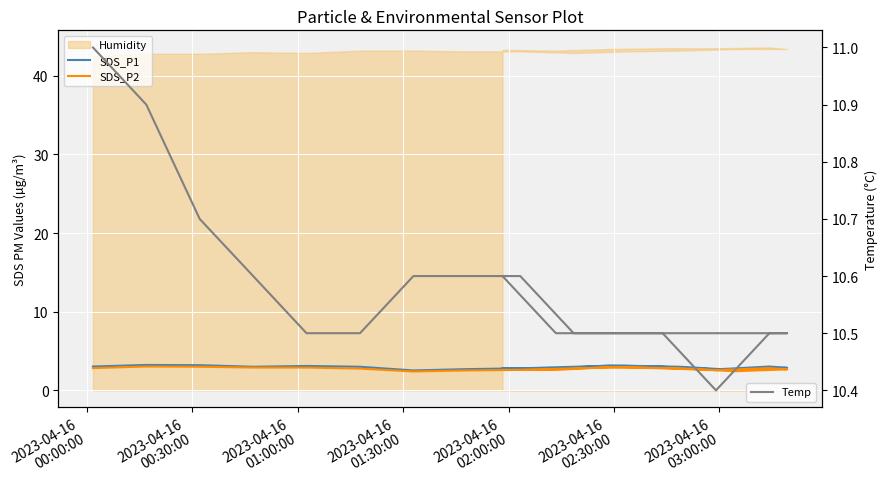

At which category is the sum across all series the highest?

2023-04-16
00:30:00